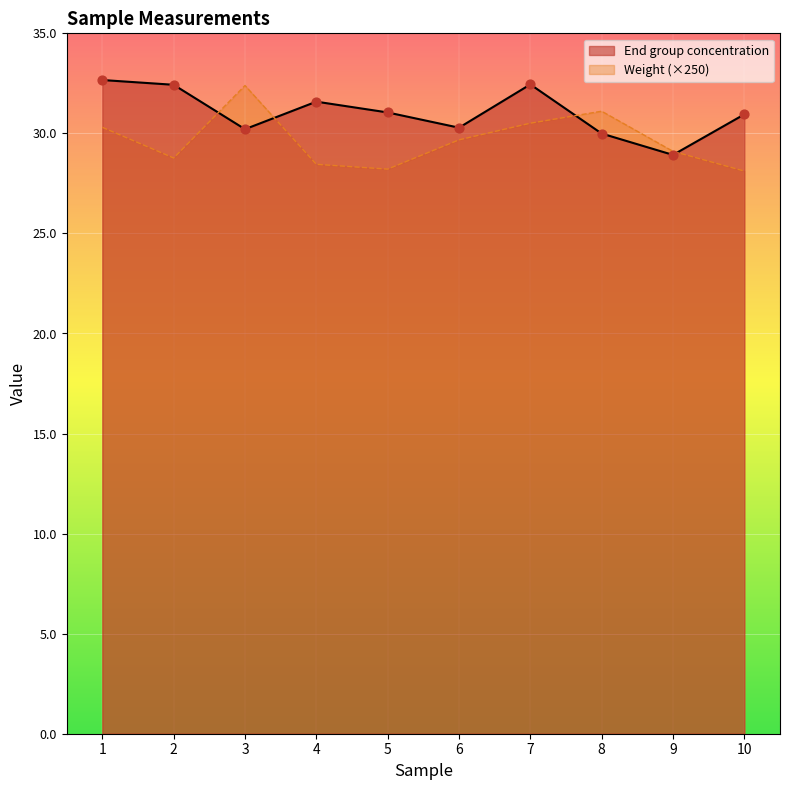

Which series has the largest total across all categories?

End group concentration